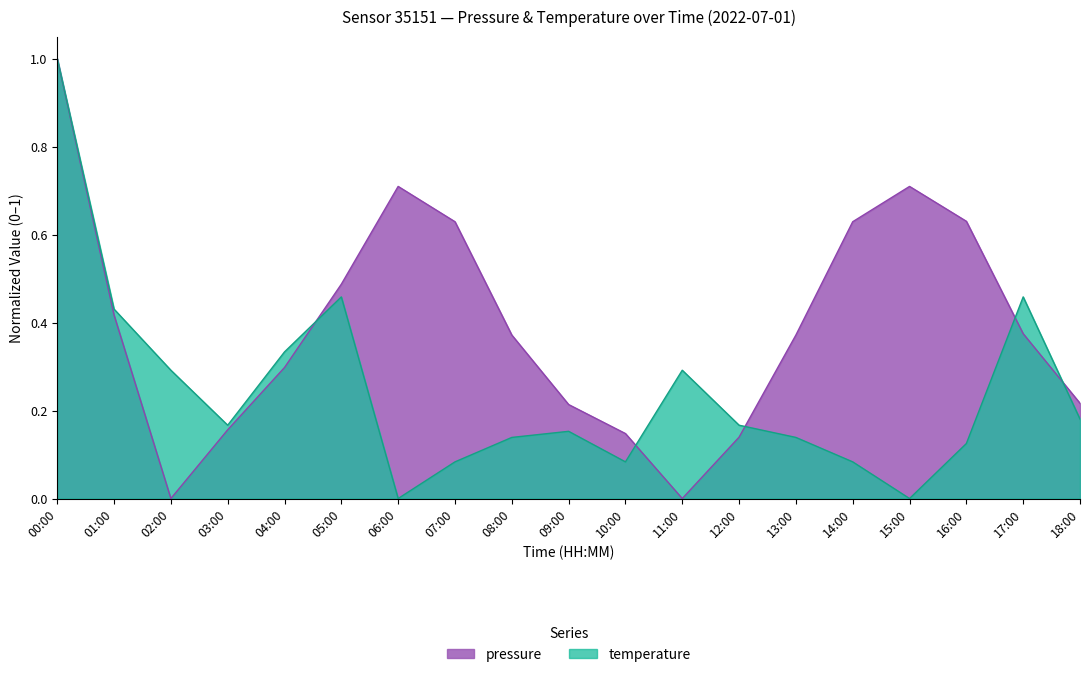

Between 02:00 and 14:00, which series saw the biggest shift?

pressure